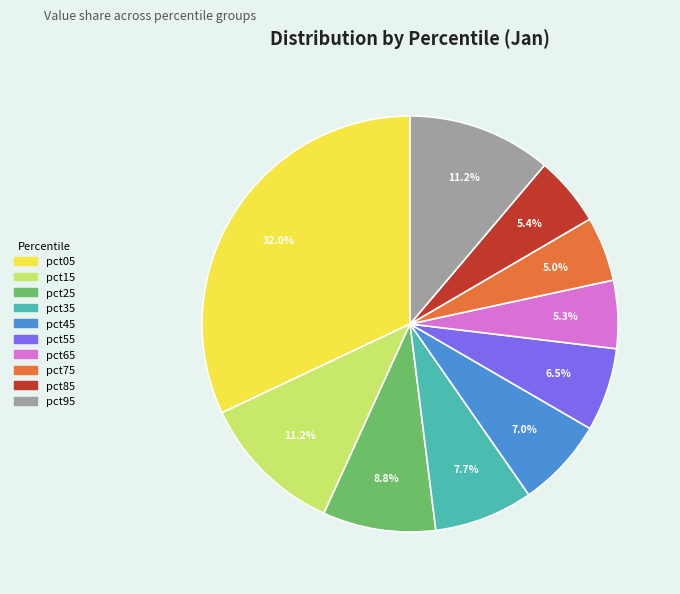

Which slice is the largest?

pct05